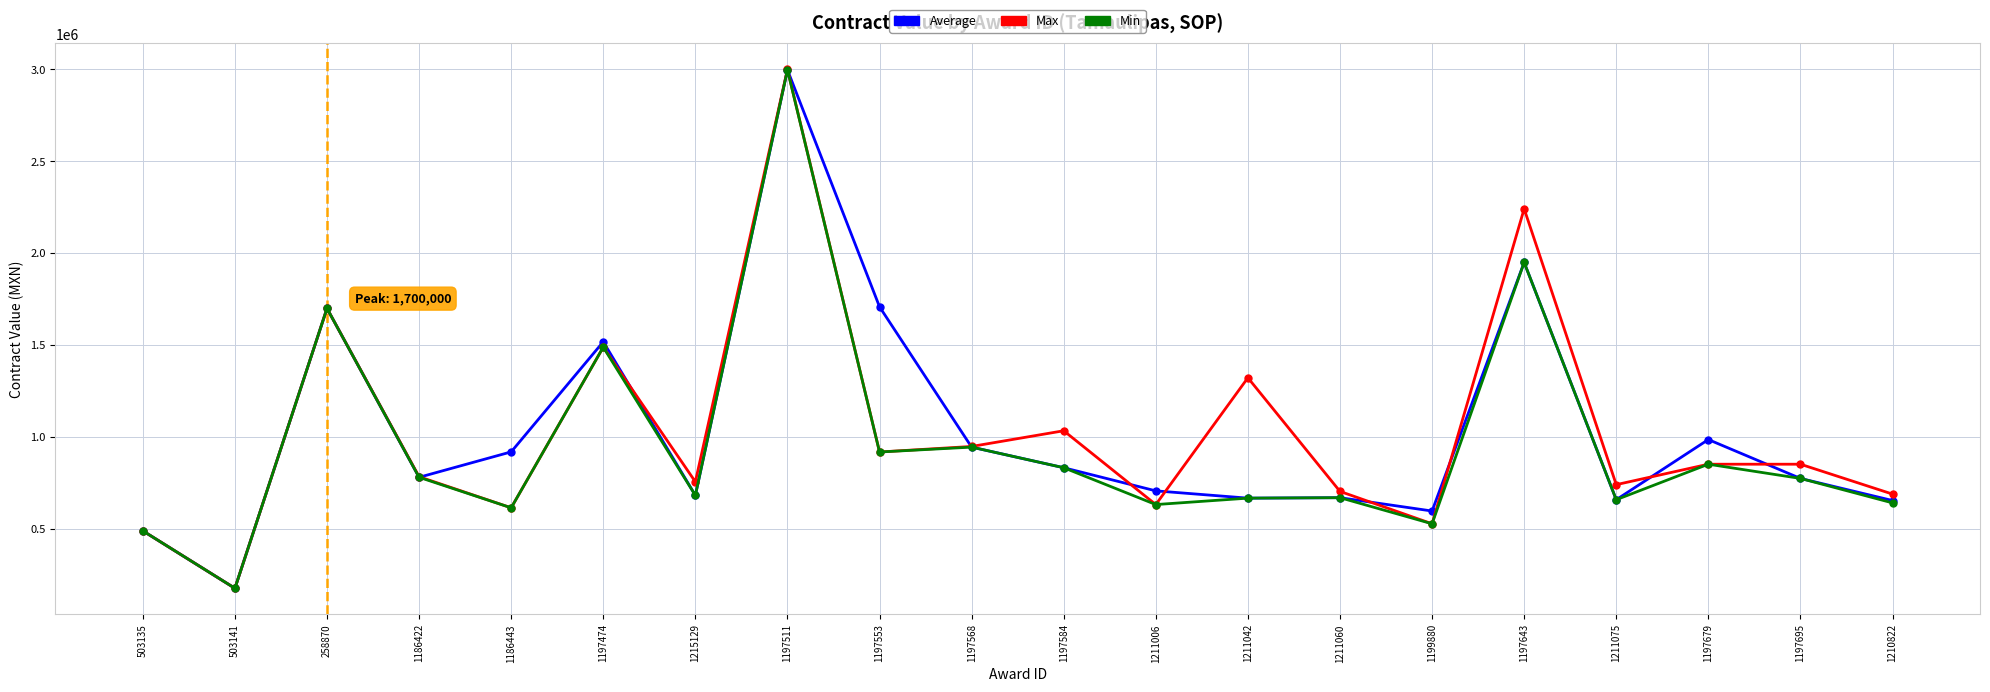

Is the value of Min at 503135 greater than the value of Max at 1199880?

No